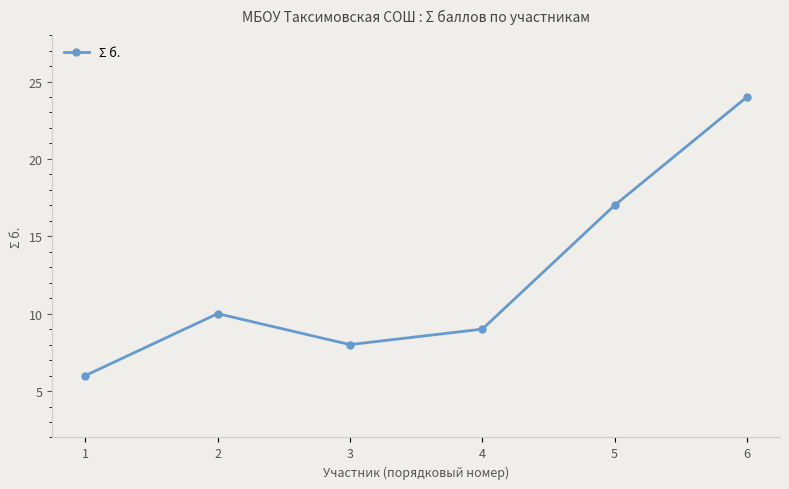

True or false: the data shows 8 at 3.

True